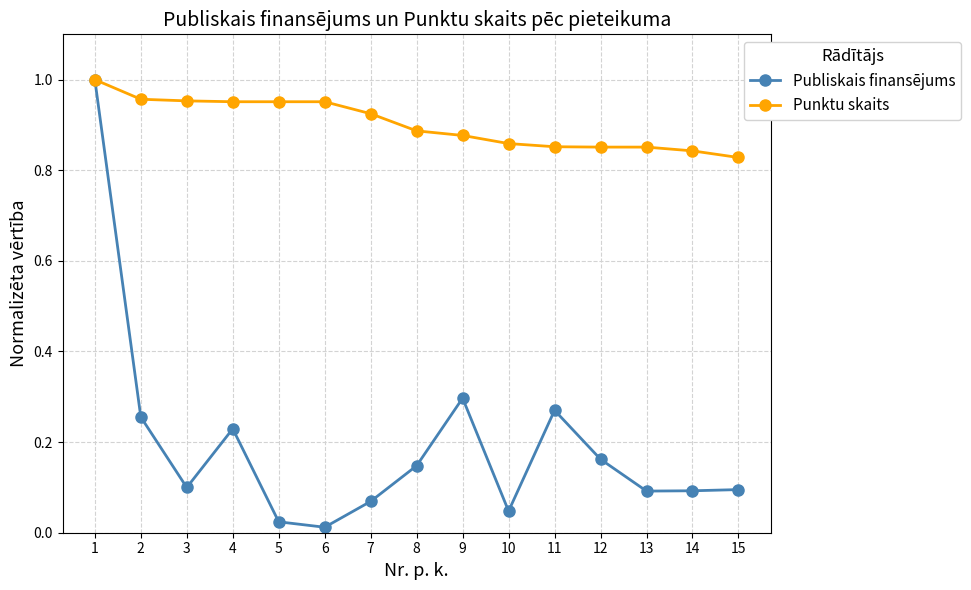

True or false: Publiskais finansējums has more than 2 points higher than both neighbors.

True